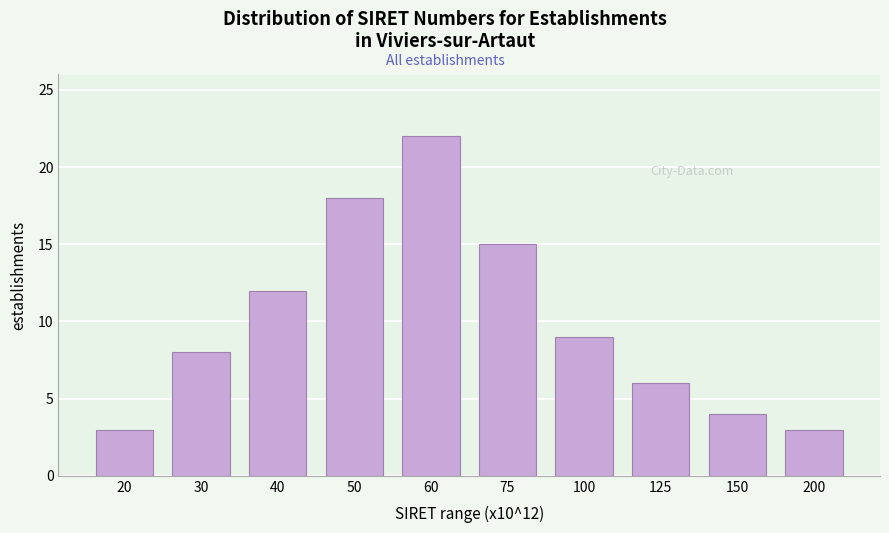

Reading right to left, extract all data points from this chart.

3	4	6	9	15	22	18	12	8	3